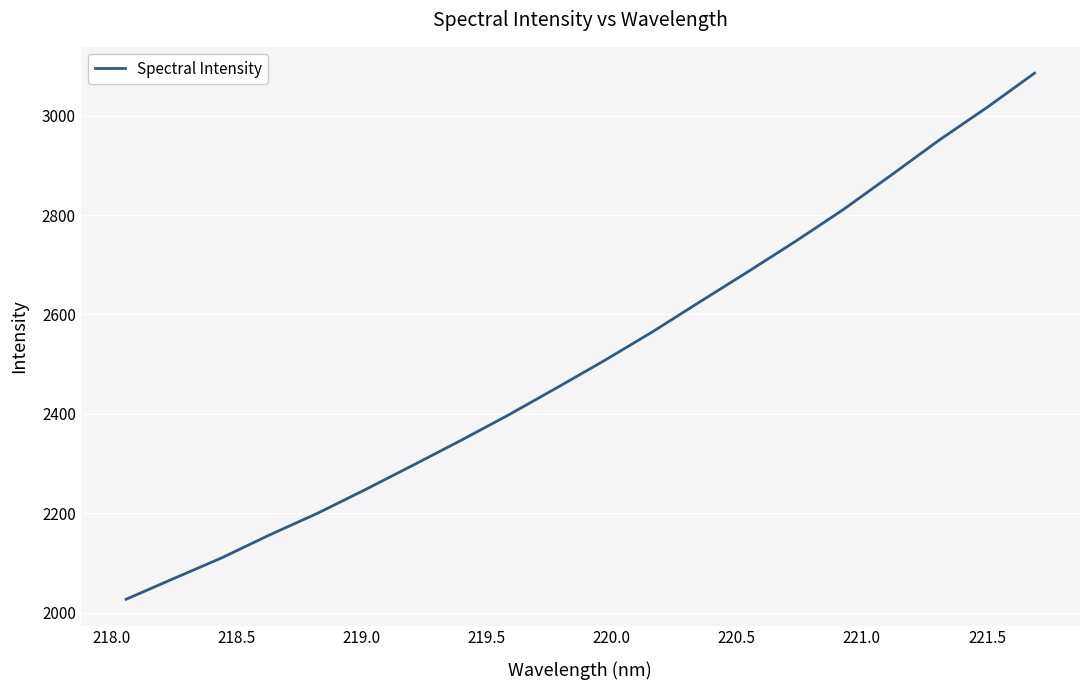

Reading left to right, what are all the values shown in this chart?

2027.3	2069.2	2110.7	2156.8	2200.2	2247.9	2297.1	2346.9	2398.3	2452.4	2507.4	2564.9	2625.7	2686.0	2747.3	2811.3	2880.4	2950.5	3016.1	3085.4